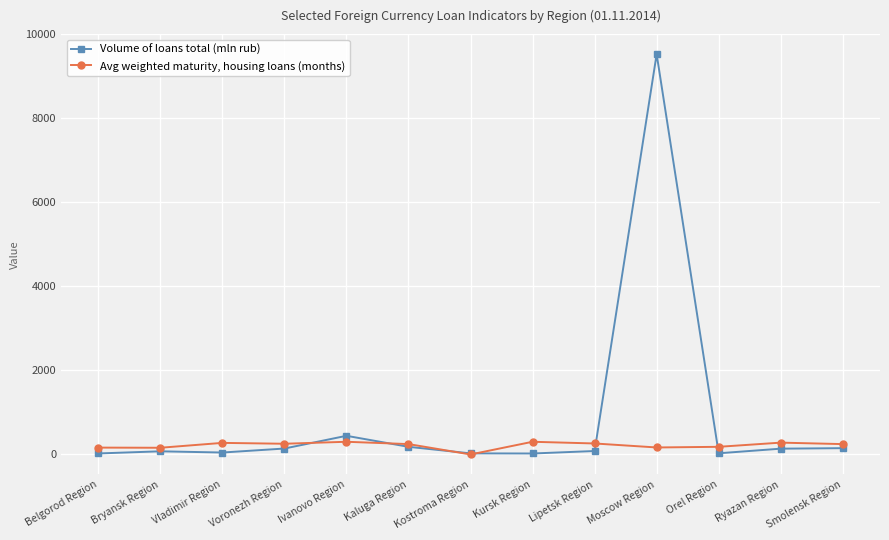

True or false: Volume of loans total (mln rub) has more than 1 interior local peaks.

True